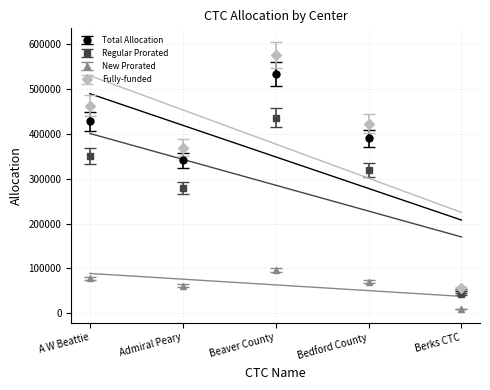

Which category has the highest value in the New Prorated series?

Beaver County